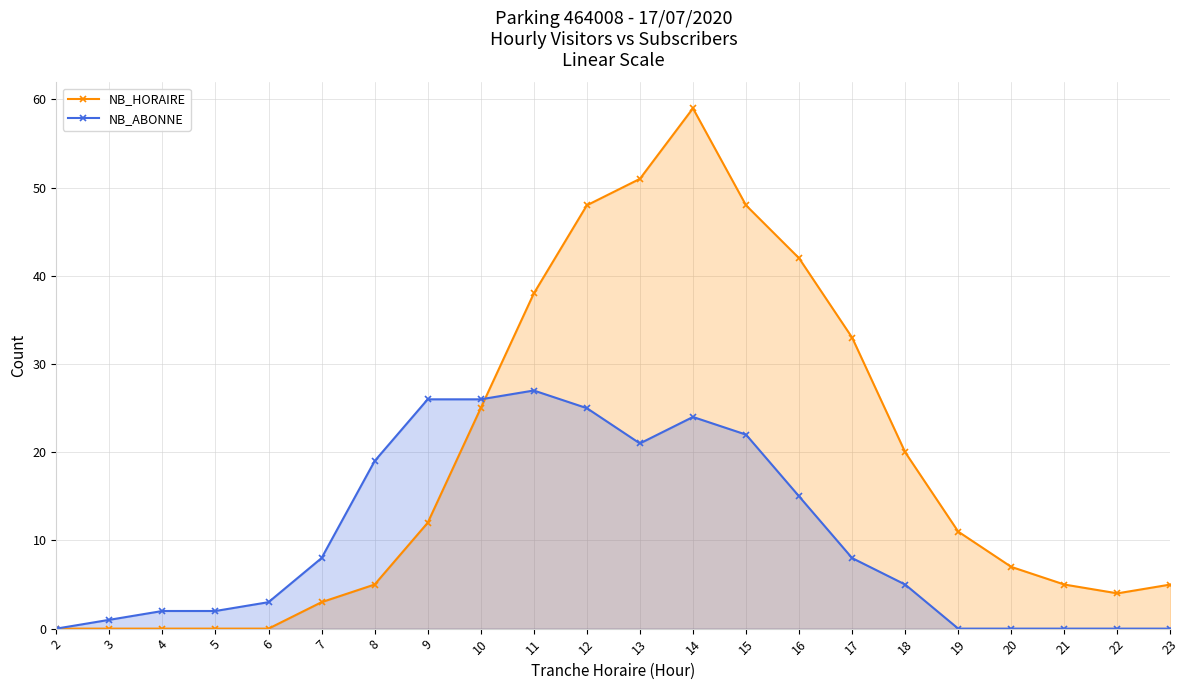

How many interior local valleys does the NB_HORAIRE series have?

1